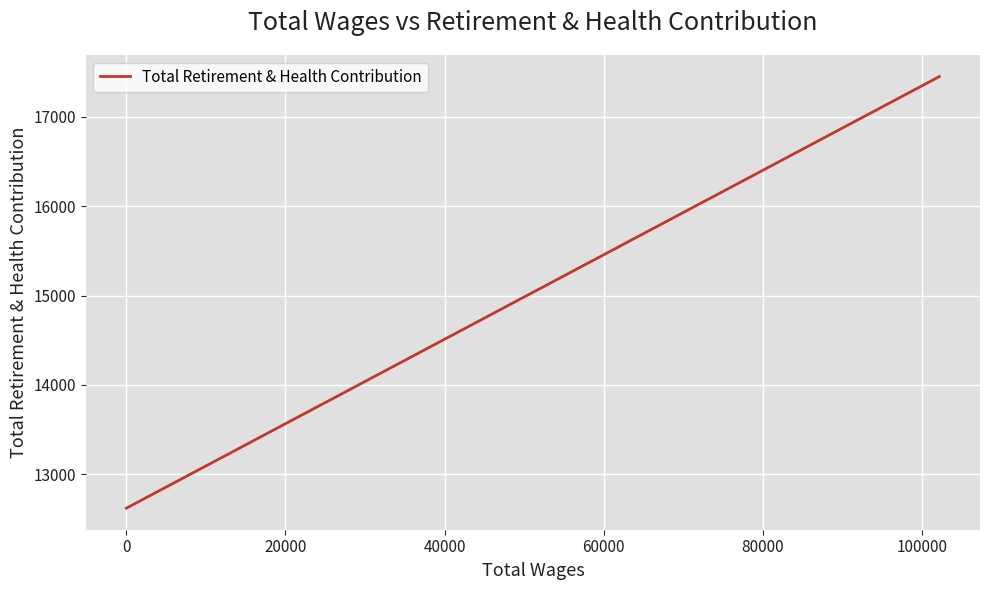

What is the smallest value displayed?

12620